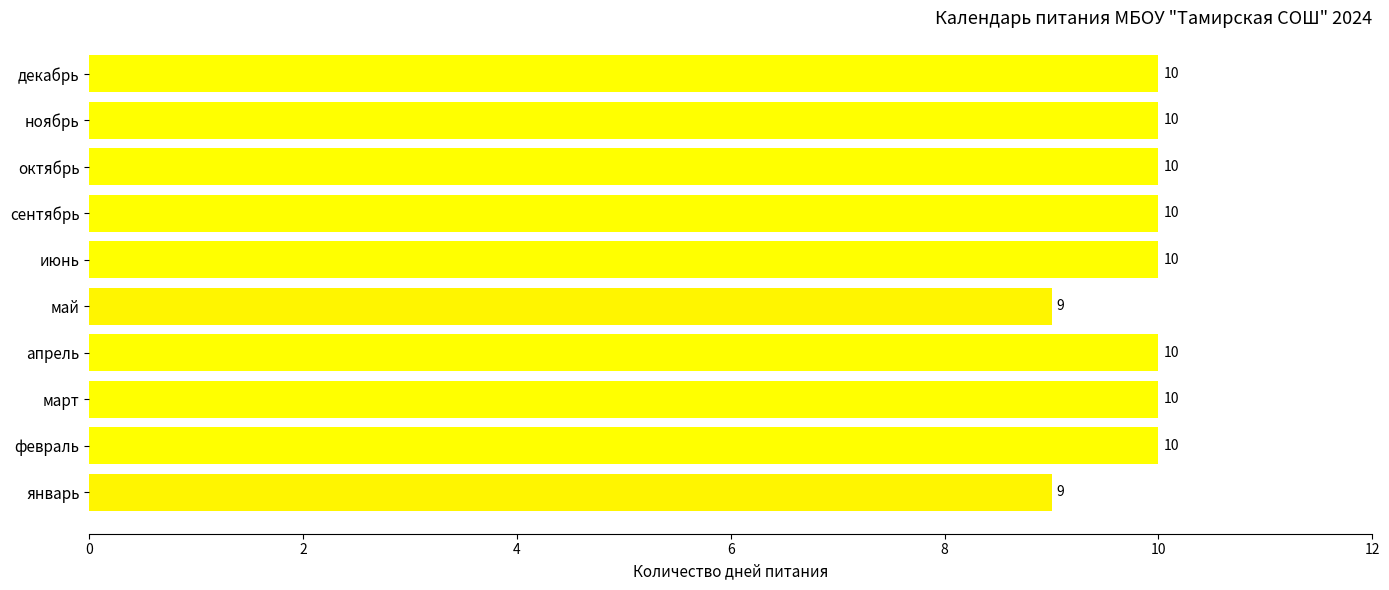

Approximately how many times larger is the value at май compared to март?

0.9